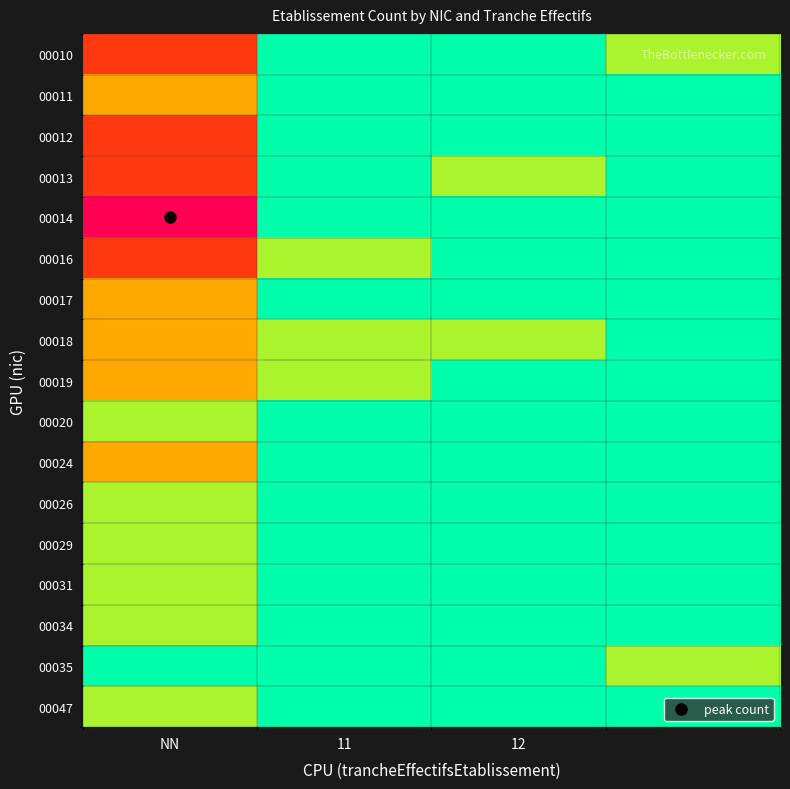

Reading left to right, transcribe all the data shown in this chart.

00010: 3	0	0	1
00011: 2	0	0	0
00012: 3	0	0	0
00013: 3	0	1	0
00014: 4	0	0	0
00016: 3	1	0	0
00017: 2	0	0	0
00018: 2	1	1	0
00019: 2	1	0	0
00020: 1	0	0	0
00024: 2	0	0	0
00026: 1	0	0	0
00029: 1	0	0	0
00031: 1	0	0	0
00034: 1	0	0	0
00035: 0	0	0	1
00047: 1	0	0	0